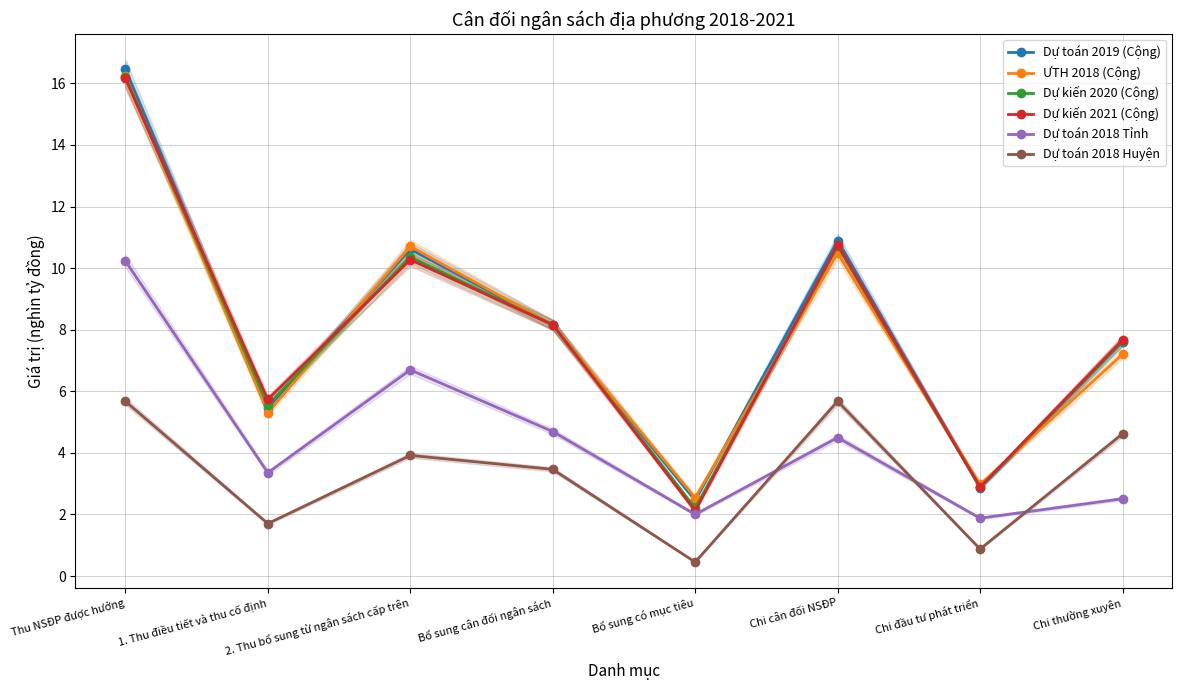

Which category has the lowest value in the Dự kiến 2021 (Cộng) series?

Bổ sung có mục tiêu